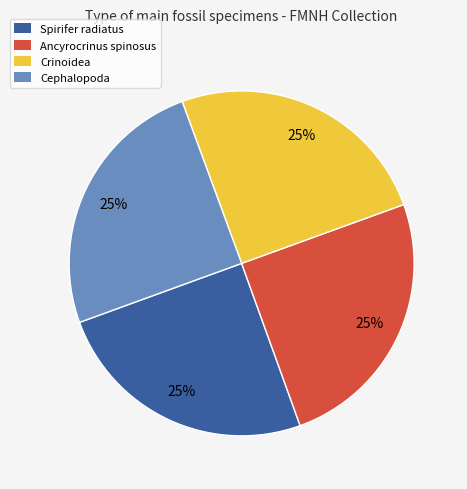

Approximately how many times larger is the value at Ancyrocrinus spinosus compared to Cephalopoda?

1.0